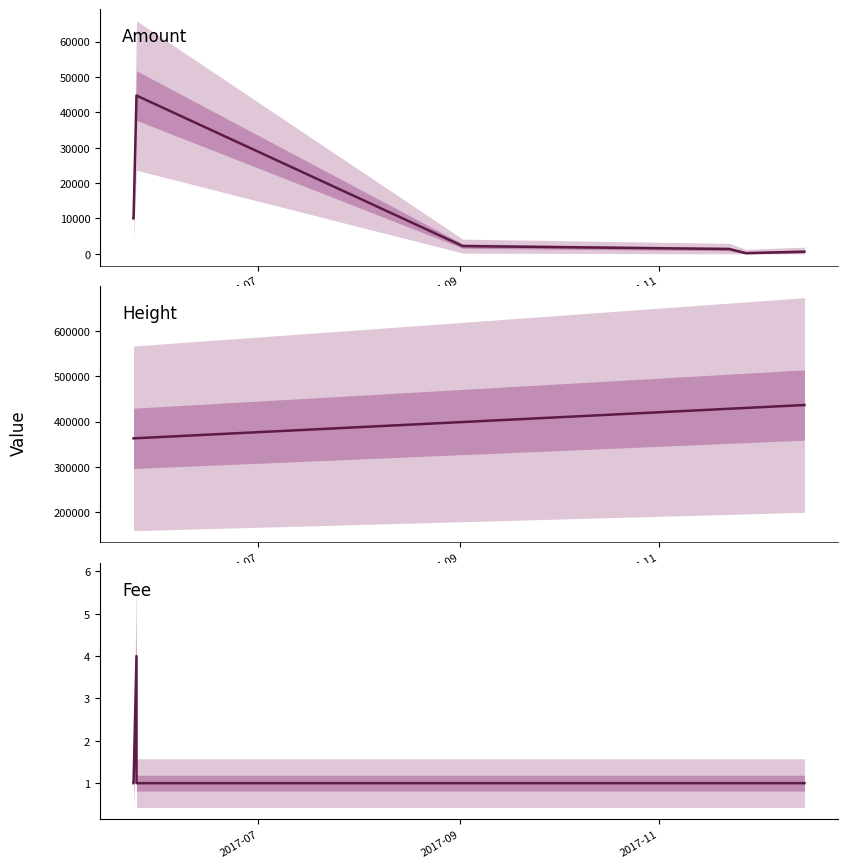

At which label does Amount first exceed 2194?

2017-07